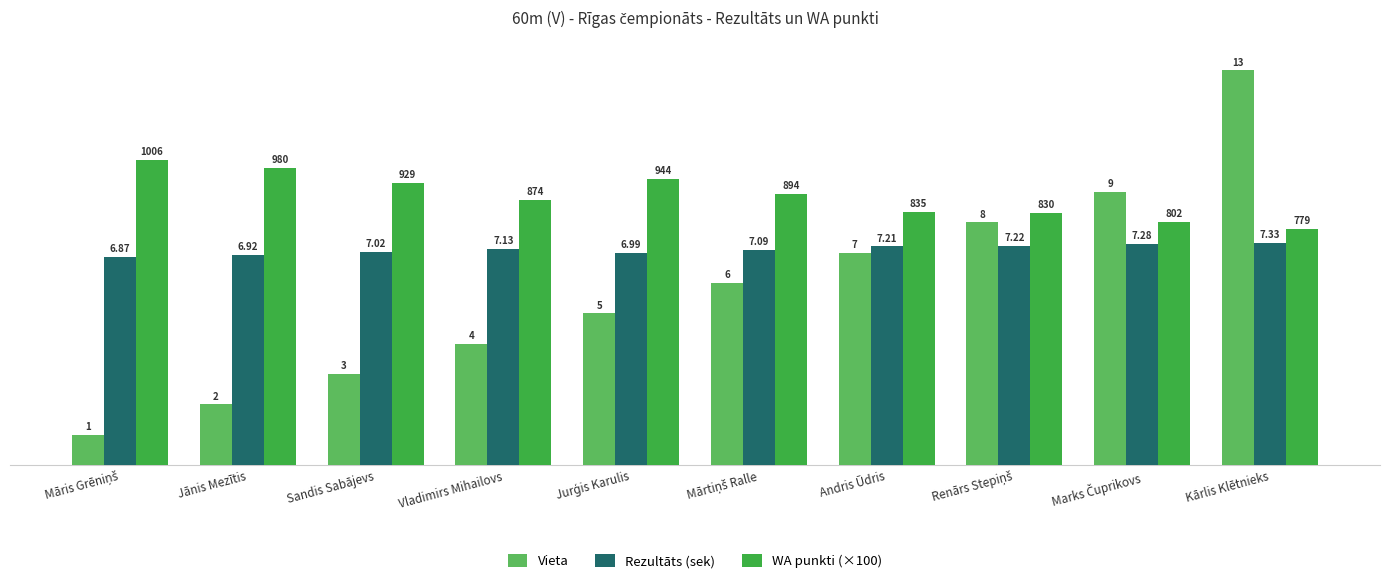

List the series in order of their peak value, highest first.

Vieta, WA punkti (×100), Rezultāts (sek)